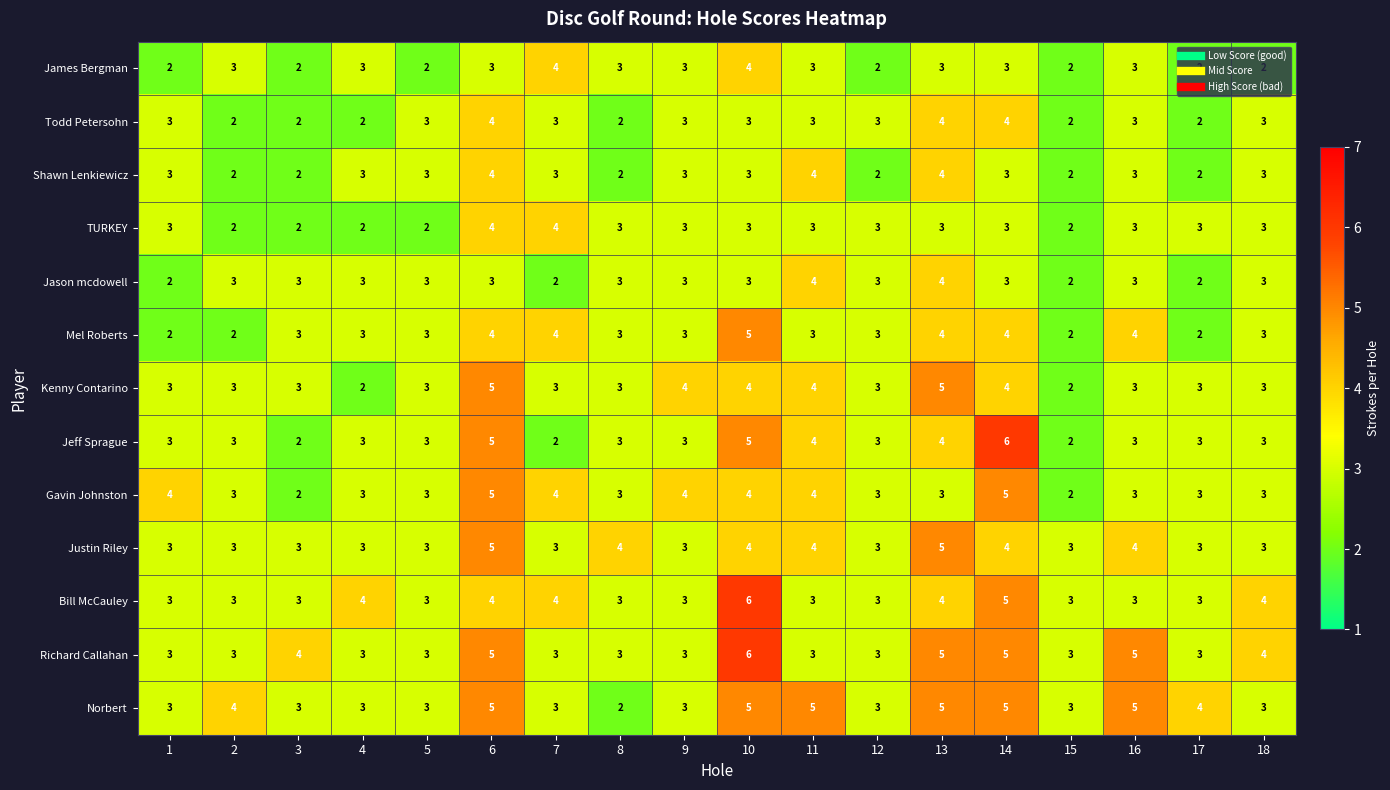

What is the total value across all series at 5?

37